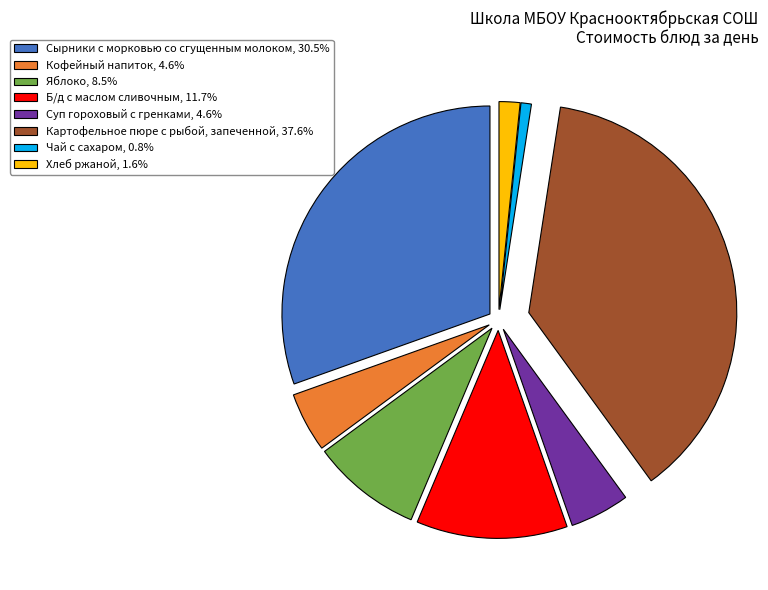

Combined, do Яблоко and Б/д с маслом сливочным account for over 50%?

No